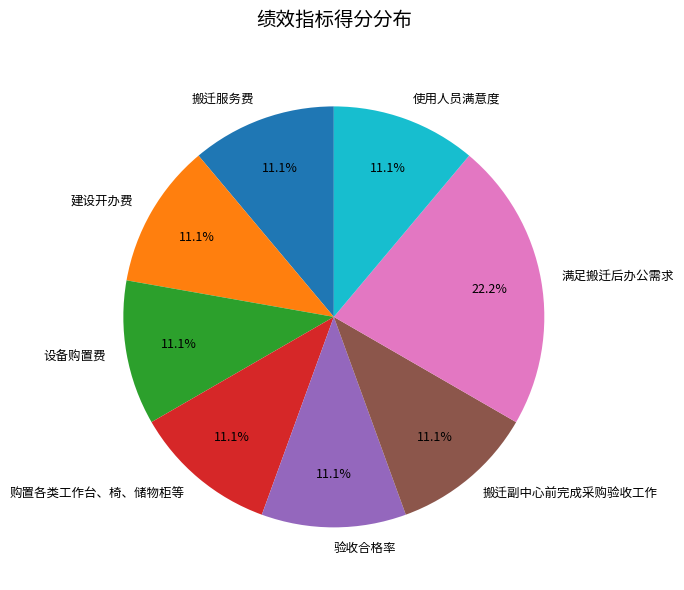

Do 建设开办费 and 使用人员满意度 together represent more than half of the pie?

No